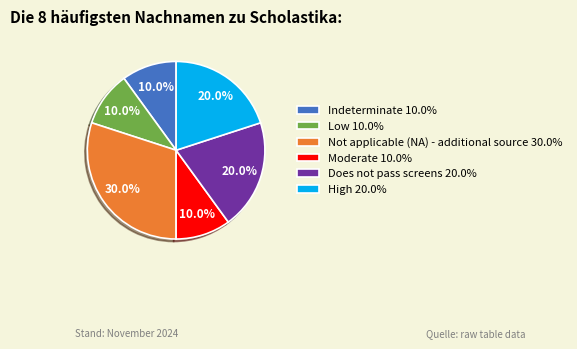

Which has a higher value, Low or Not applicable (NA) - additional source?

Not applicable (NA) - additional source